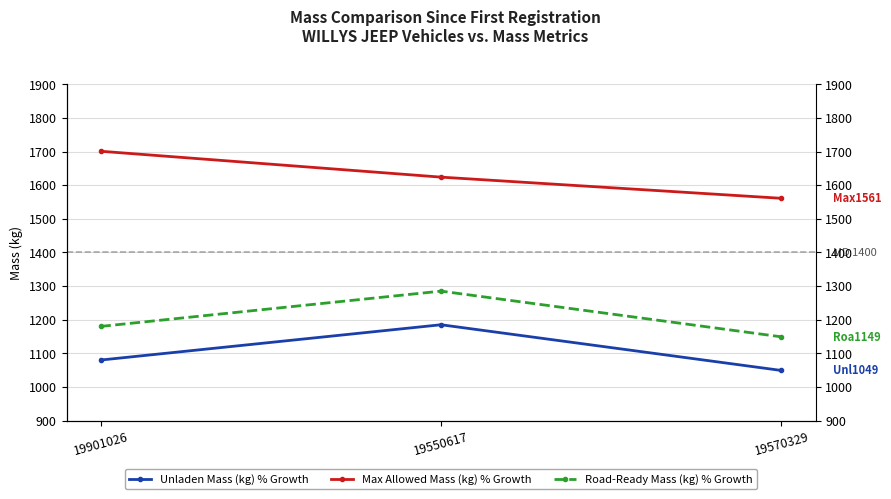

Is this an area chart (filled region under the line)?

No